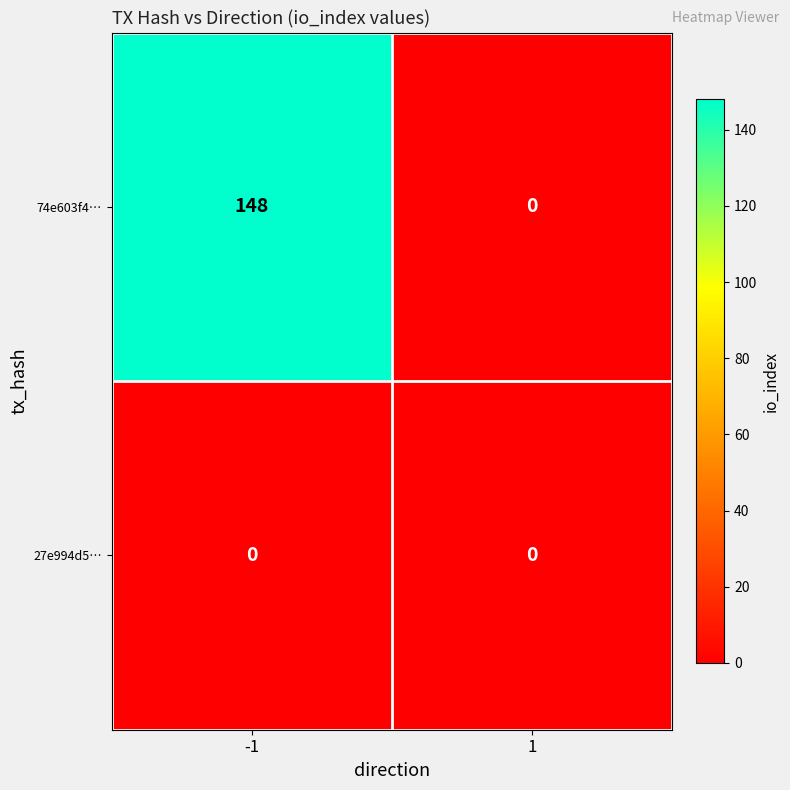

Between -1 and 1, which series saw the biggest shift?

74e603f4…